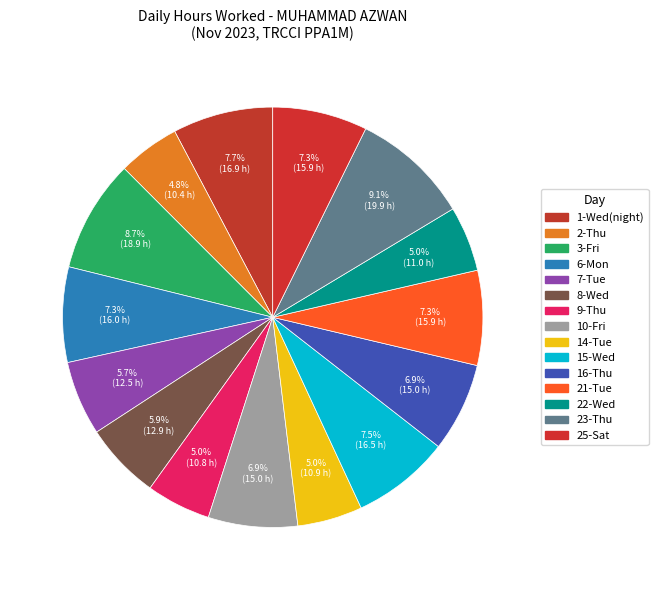

How many segments does this pie chart have?

15